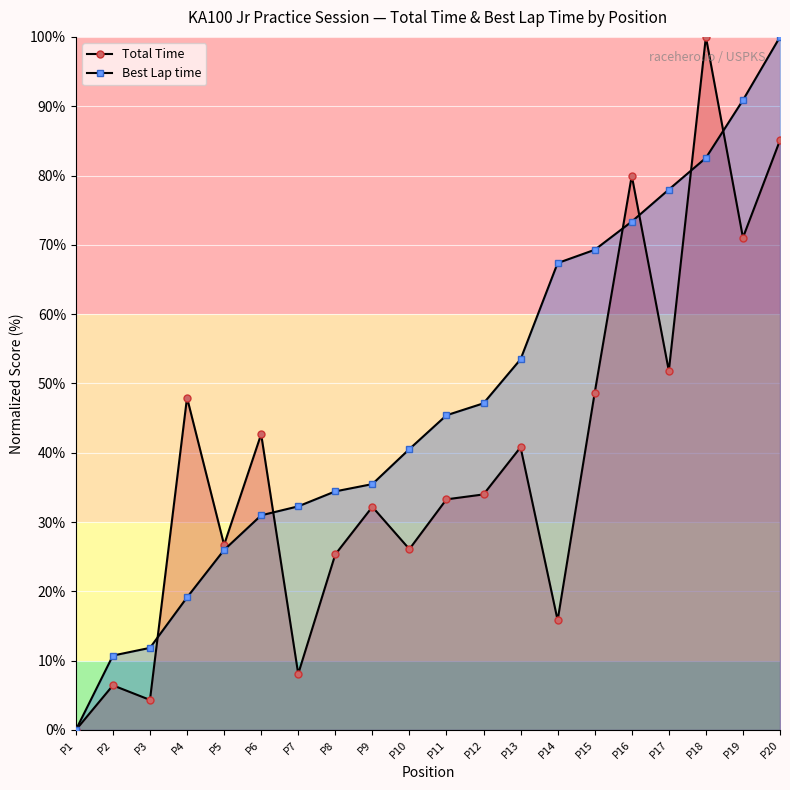

At P3, list the series in order from smallest to largest.

Total Time, Best Lap time